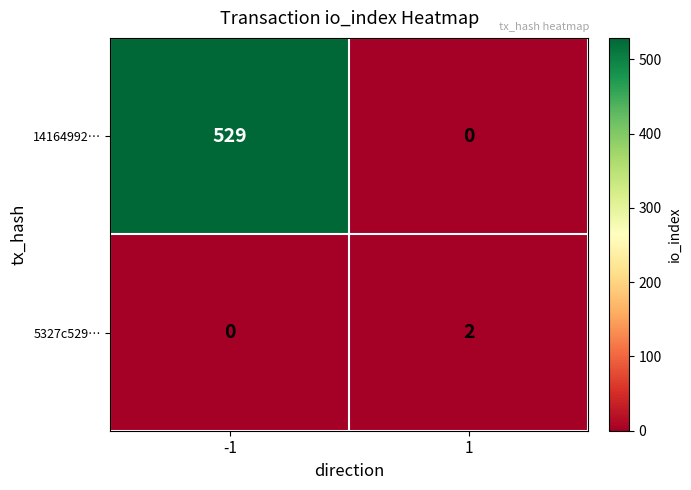

Which series has the largest total across all categories?

14164992…